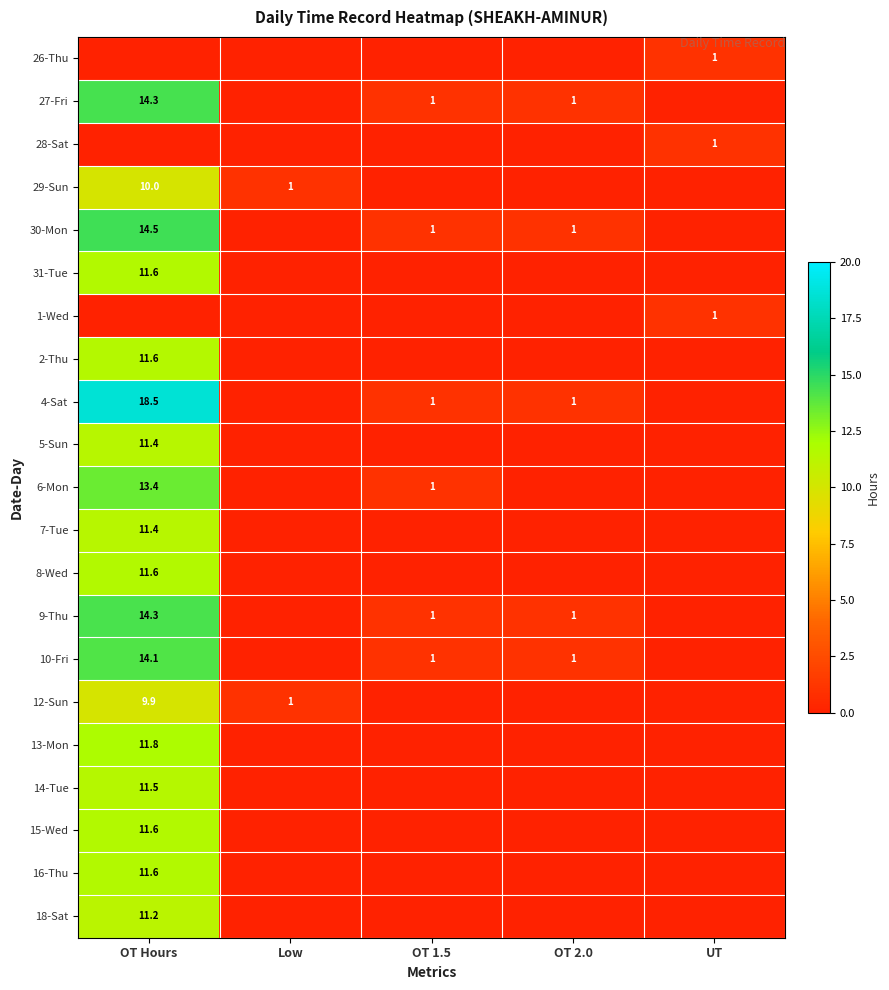

At which category is the sum across all series the highest?

OT Hours